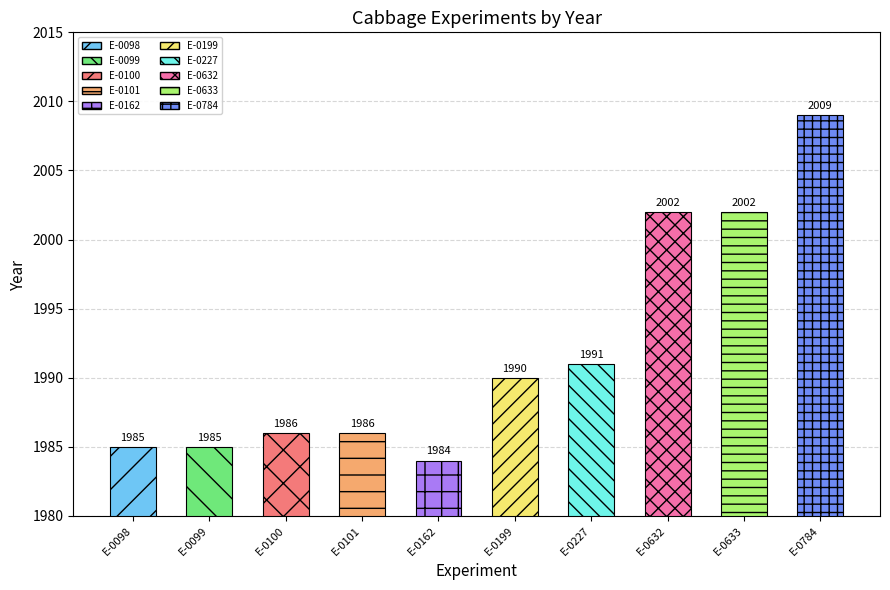

Read the value at E-0784, to the nearest 10.

2010